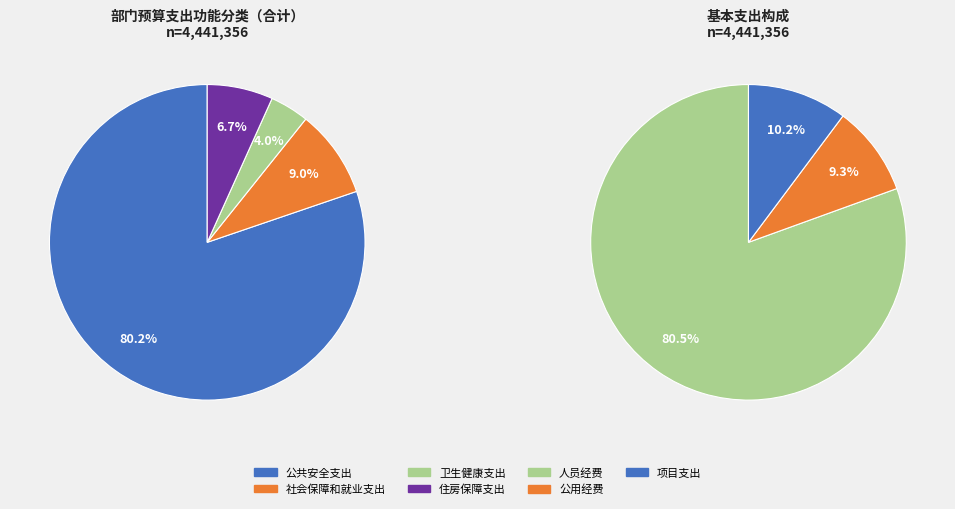

Do 卫生健康支出 and 社会保障和就业支出 together represent more than half of the pie?

No